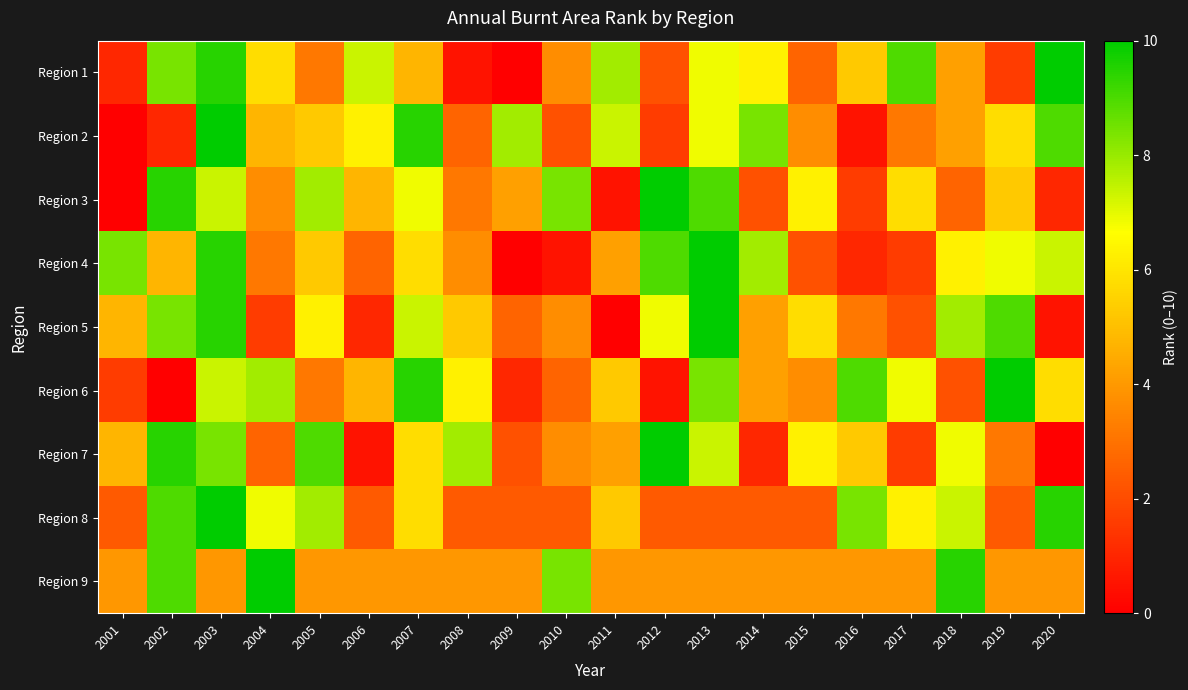

Reading right to left, list all the values displayed in this chart.

Region 1: 2020=10.0	2019=1.6	2018=4.2	2017=8.9	2016=5.3	2015=2.6	2014=6.3	2013=6.8	2012=2.1	2011=7.9	2010=3.7	2009=0.0	2008=0.5	2007=4.7	2006=7.4	2005=3.2	2004=5.8	2003=9.5	2002=8.4	2001=1.1
Region 2: 2020=8.9	2019=5.8	2018=4.2	2017=3.2	2016=0.5	2015=3.7	2014=8.4	2013=6.8	2012=1.6	2011=7.4	2010=2.1	2009=7.9	2008=2.6	2007=9.5	2006=6.3	2005=5.3	2004=4.7	2003=10.0	2002=1.1	2001=0.0
Region 3: 2020=1.1	2019=5.3	2018=2.6	2017=5.8	2016=1.6	2015=6.3	2014=2.1	2013=8.9	2012=10.0	2011=0.5	2010=8.4	2009=4.2	2008=3.2	2007=6.8	2006=4.7	2005=7.9	2004=3.7	2003=7.4	2002=9.5	2001=0.0
Region 4: 2020=7.4	2019=6.8	2018=6.3	2017=1.6	2016=1.1	2015=2.1	2014=7.9	2013=10.0	2012=8.9	2011=4.2	2010=0.5	2009=0.0	2008=3.7	2007=5.8	2006=2.6	2005=5.3	2004=3.2	2003=9.5	2002=4.7	2001=8.4
Region 5: 2020=0.5	2019=8.9	2018=7.9	2017=2.1	2016=3.2	2015=5.8	2014=4.2	2013=10.0	2012=6.8	2011=0.0	2010=3.7	2009=2.6	2008=5.3	2007=7.4	2006=1.1	2005=6.3	2004=1.6	2003=9.5	2002=8.4	2001=4.7
Region 6: 2020=5.8	2019=10.0	2018=2.1	2017=6.8	2016=8.9	2015=3.7	2014=4.2	2013=8.4	2012=0.5	2011=5.3	2010=2.6	2009=1.1	2008=6.3	2007=9.5	2006=4.7	2005=3.2	2004=7.9	2003=7.4	2002=0.0	2001=1.6
Region 7: 2020=0.0	2019=3.2	2018=6.8	2017=1.6	2016=5.3	2015=6.3	2014=1.1	2013=7.4	2012=10.0	2011=4.2	2010=3.7	2009=2.1	2008=7.9	2007=5.8	2006=0.5	2005=8.9	2004=2.6	2003=8.4	2002=9.5	2001=4.7
Region 8: 2020=9.5	2019=2.4	2018=7.4	2017=6.3	2016=8.4	2015=2.4	2014=2.4	2013=2.4	2012=2.4	2011=5.3	2010=2.4	2009=2.4	2008=2.4	2007=5.8	2006=2.4	2005=7.9	2004=6.8	2003=10.0	2002=8.9	2001=2.4
Region 9: 2020=4.0	2019=4.0	2018=9.5	2017=4.0	2016=4.0	2015=4.0	2014=4.0	2013=4.0	2012=4.0	2011=4.0	2010=8.4	2009=4.0	2008=4.0	2007=4.0	2006=4.0	2005=4.0	2004=10.0	2003=4.0	2002=8.9	2001=4.0